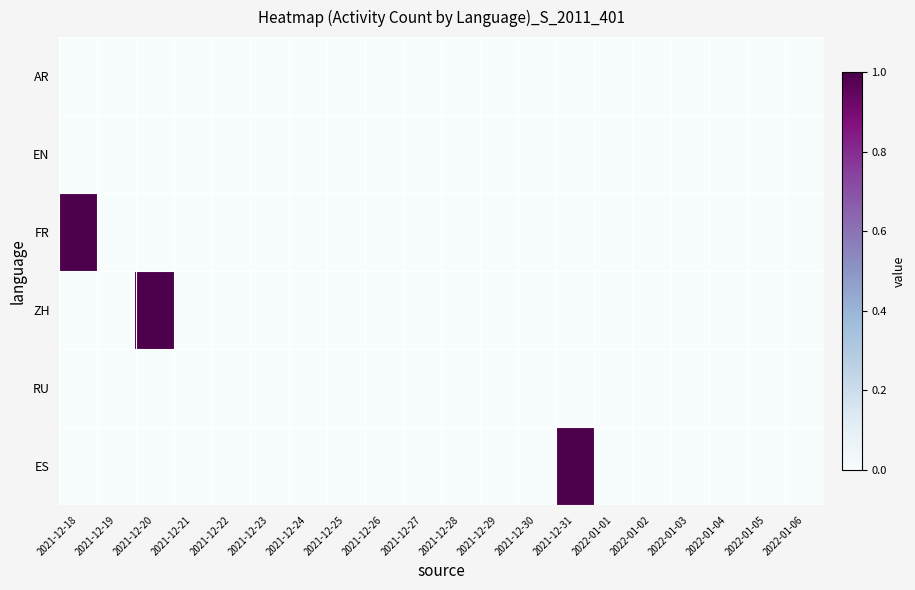

At which category does the chart reach its peak across all series?

2021-12-18